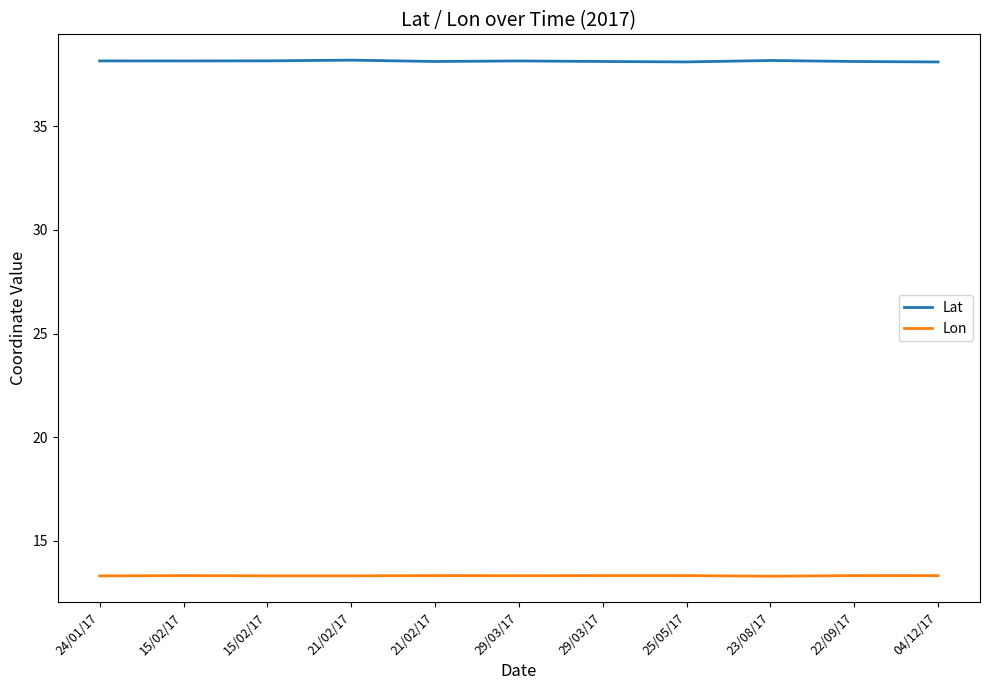

What is the label of the 11th point from the right?

24/01/17